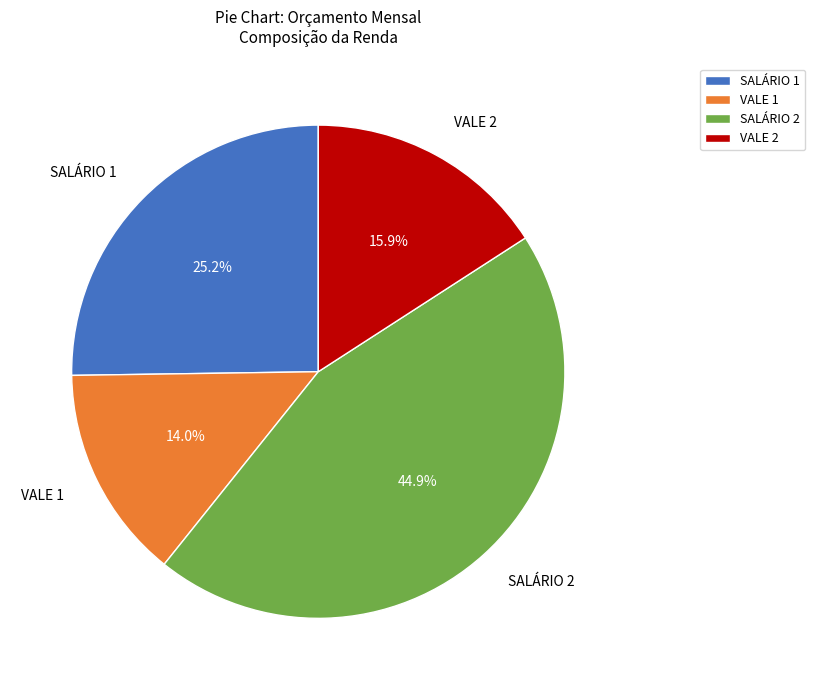

To the nearest percent, what percentage of the pie is VALE 2?

16%